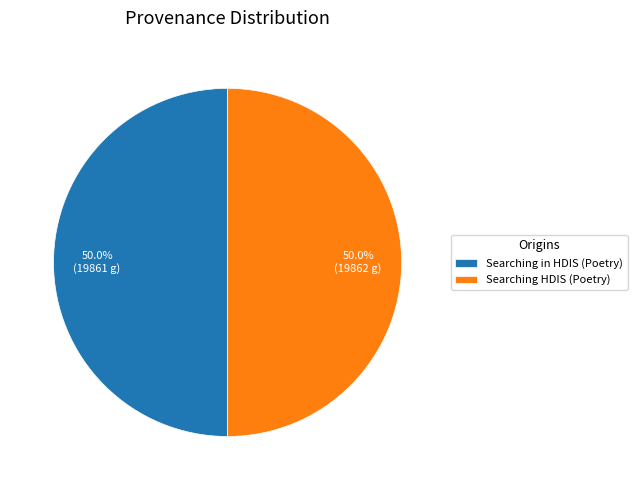

What portion of the pie excludes Searching in HDIS (Poetry)?

50.0%